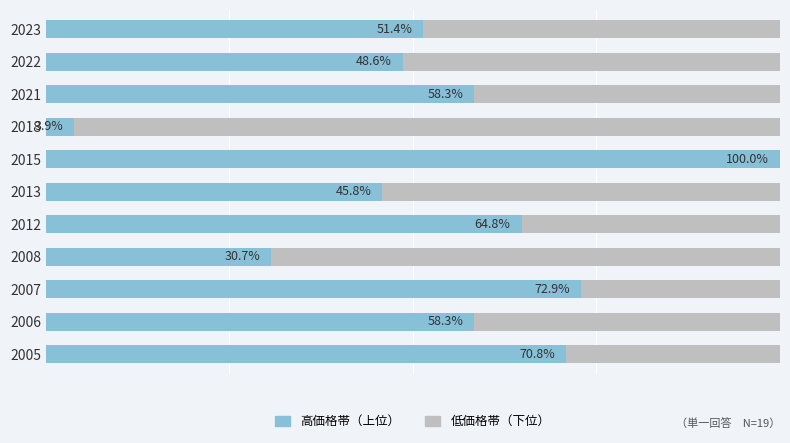

What are all the series names shown in the legend?

高価格帯（上位）, 低価格帯（下位）